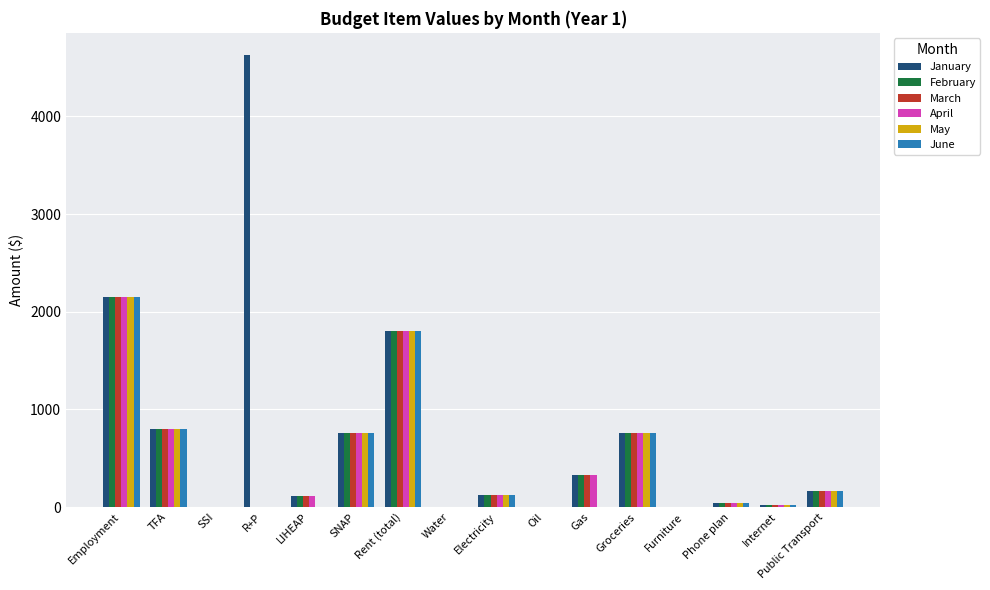

Which series changed the most between R+P and Rent (total)?

January